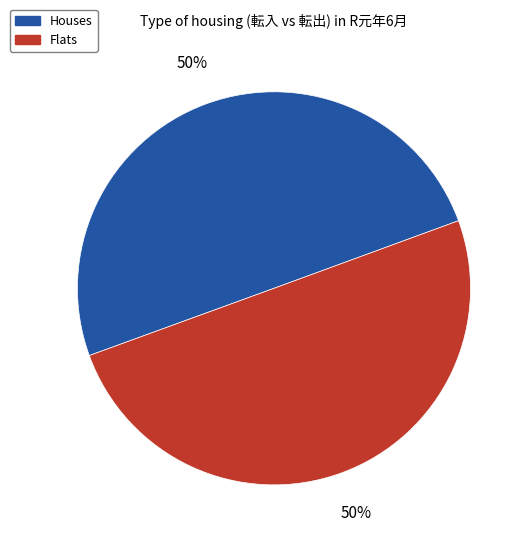

The Houses slice represents 50% of the pie. True or false?

True